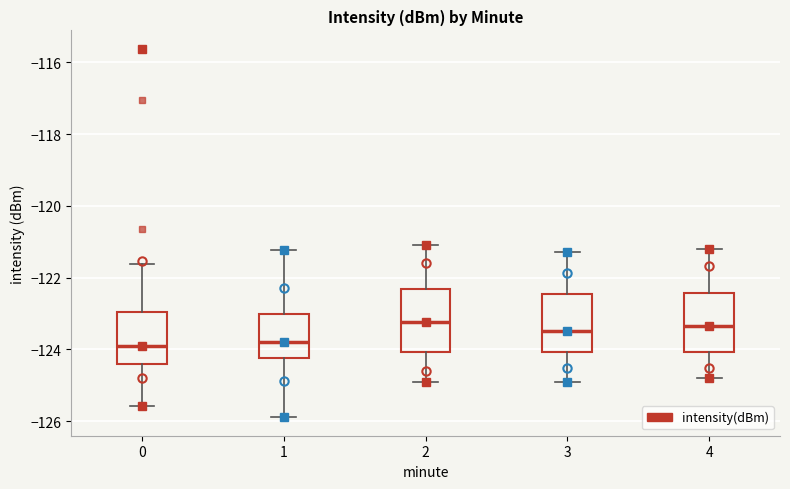

Reading left to right, transcribe this box plot: for each box, give where its median line is, the range the box spans, and where its two whiskers end, as read against the y-axis. The values are not printed on the chart, so give them approximately, as read against the axis.

0: median -123.8, box -124.4 to -123.0, whiskers -125.6 to -121.6
1: median -123.8, box -124.2 to -123.0, whiskers -125.8 to -121.2
2: median -123.2, box -124.0 to -122.4, whiskers -124.8 to -121.0
3: median -123.4, box -124.0 to -122.4, whiskers -124.8 to -121.2
4: median -123.4, box -124.0 to -122.4, whiskers -124.8 to -121.2